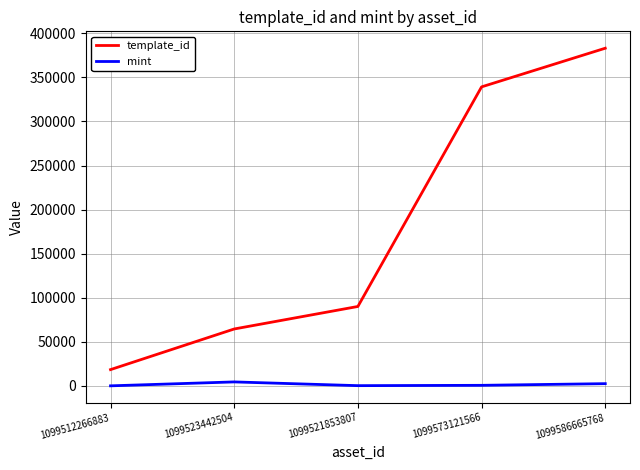

Which series changed the most between 1099521853807 and 1099586665768?

template_id